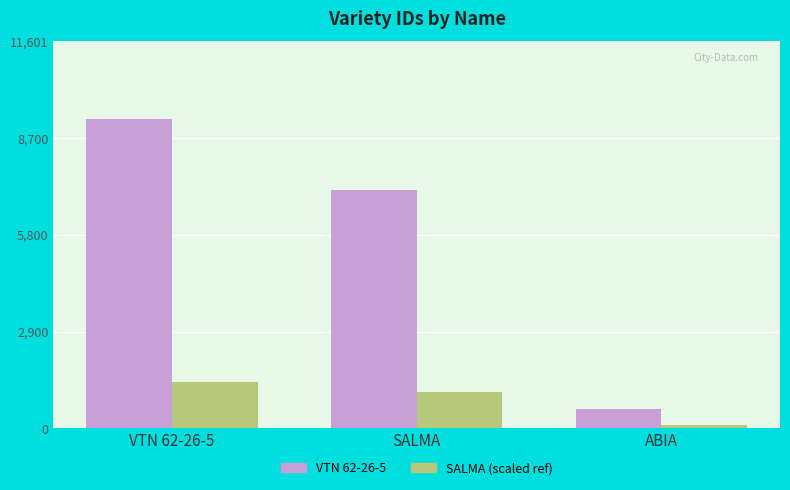

At how many categories does at least one series exceed 7769?

1